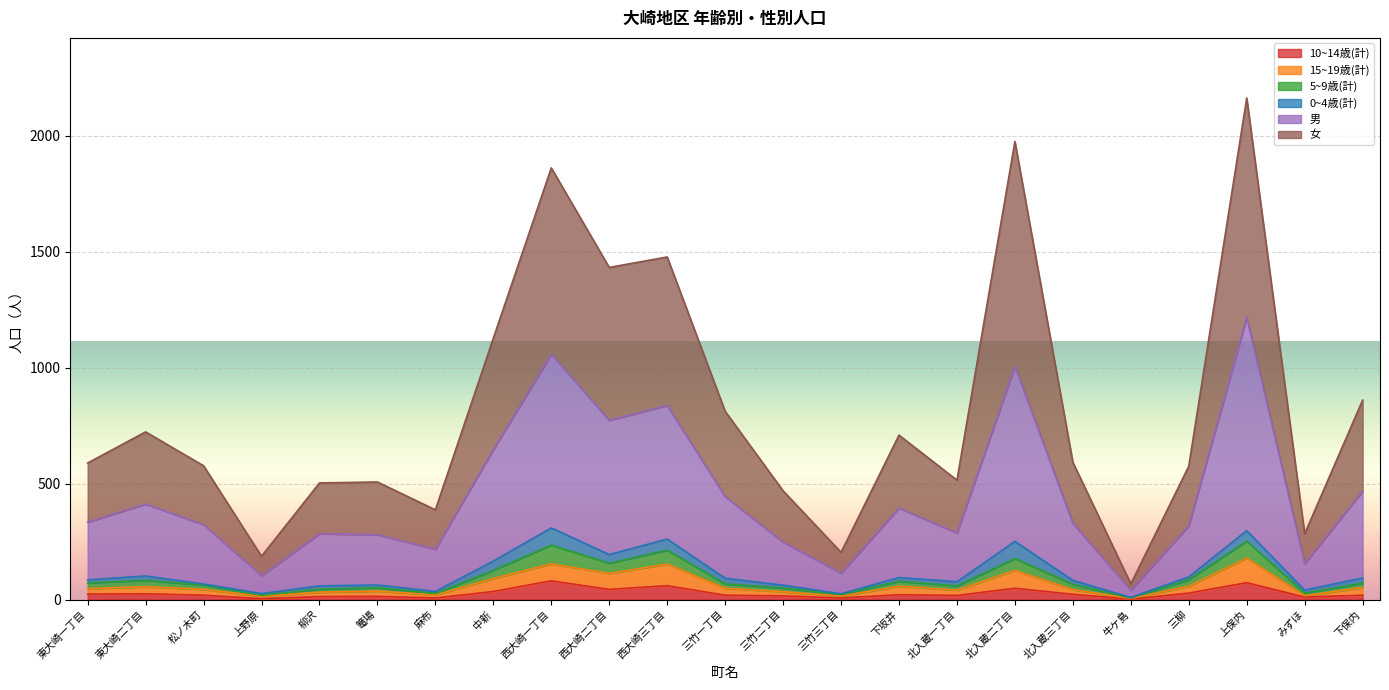

What are all the series names shown in the legend?

10~14歳(計), 15~19歳(計), 5~9歳(計), 0~4歳(計), 男, 女